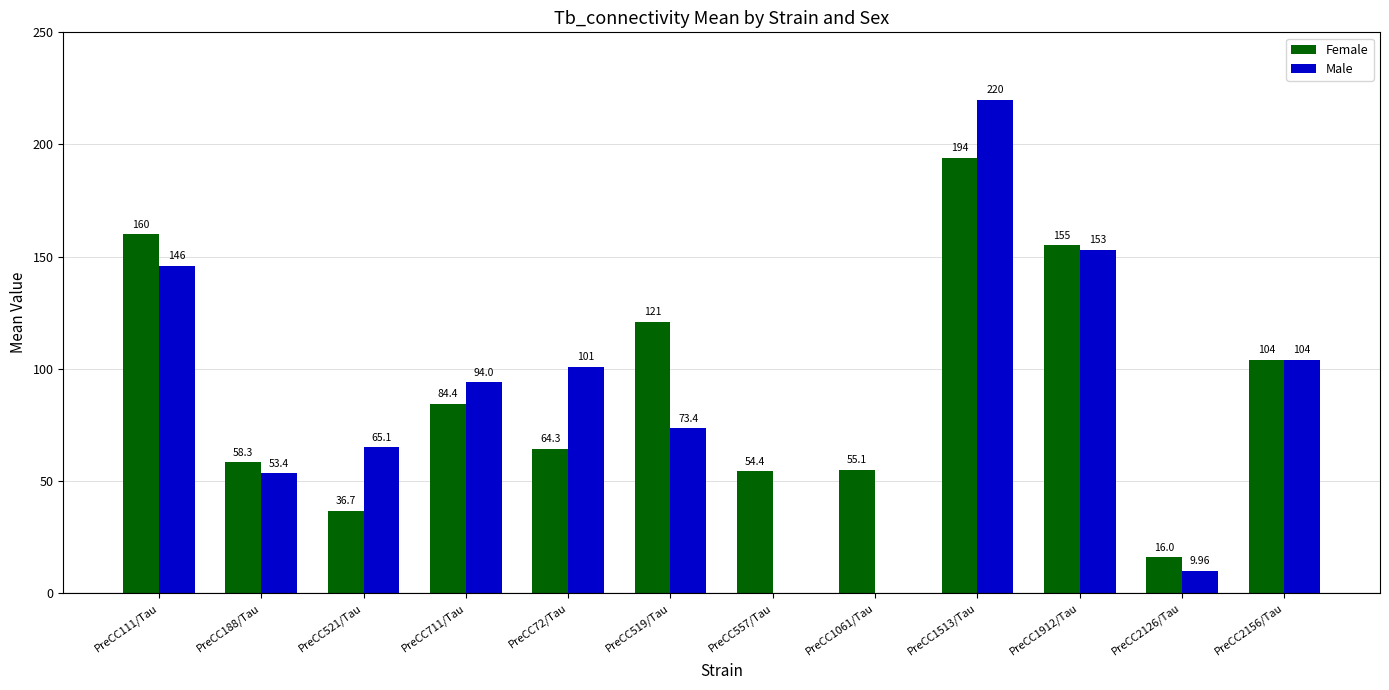

Which series has the largest total across all categories?

Female